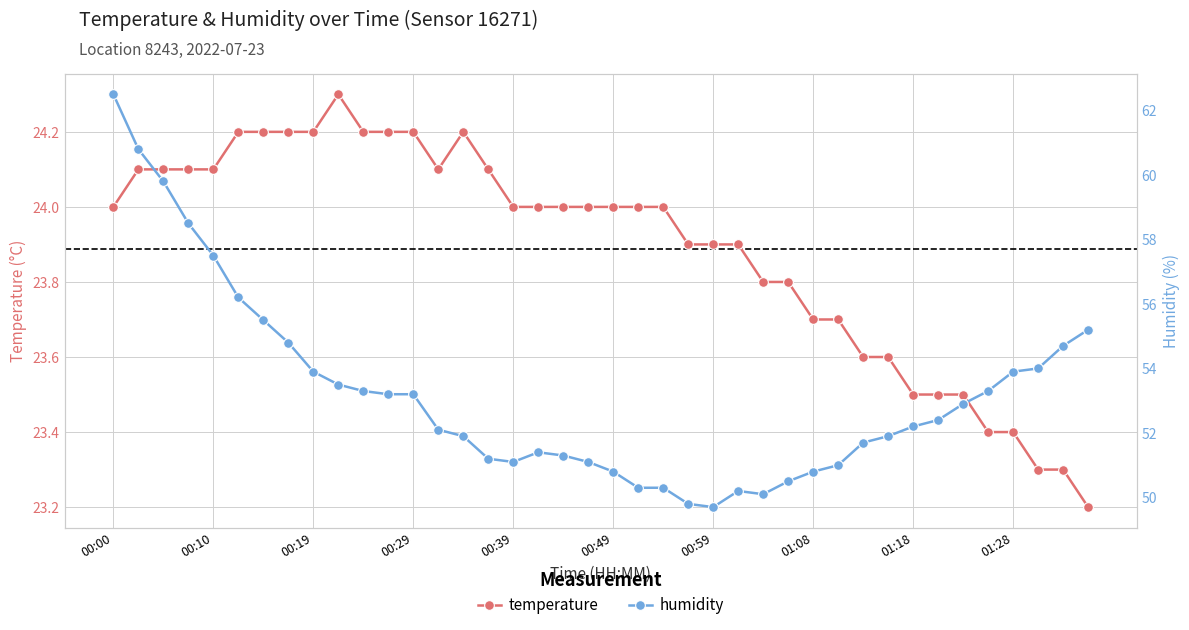

What is the minimum value for temperature?

23.2